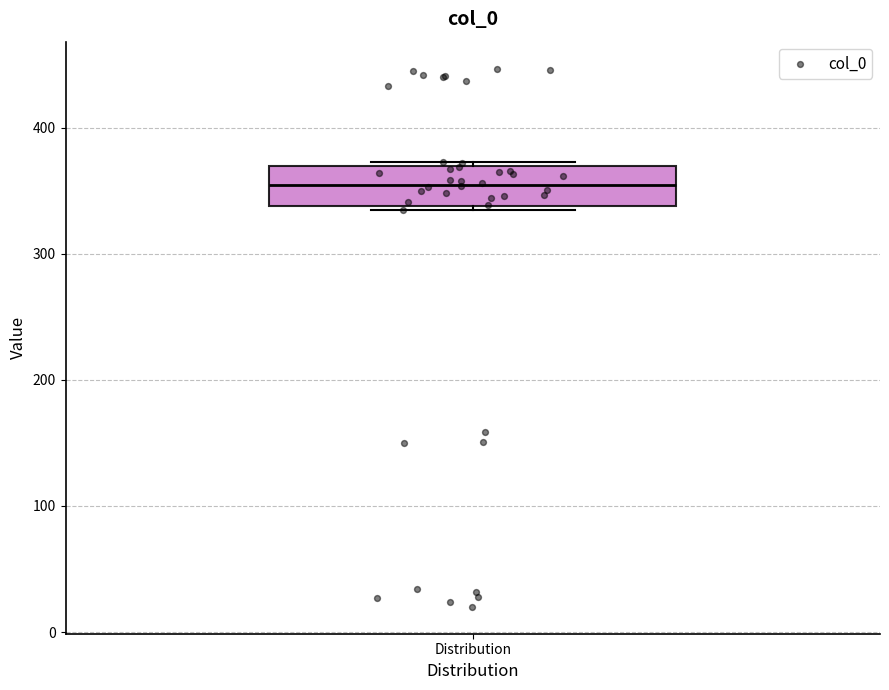

Read this box plot against the y-axis: the position of the median line, the range covered by the box, and the ends of both whiskers. The values are not printed on the chart, so give them approximately, as read against the axis.

median 360, box 340 to 370, whiskers 340 to 370 (just above the box's upper edge)